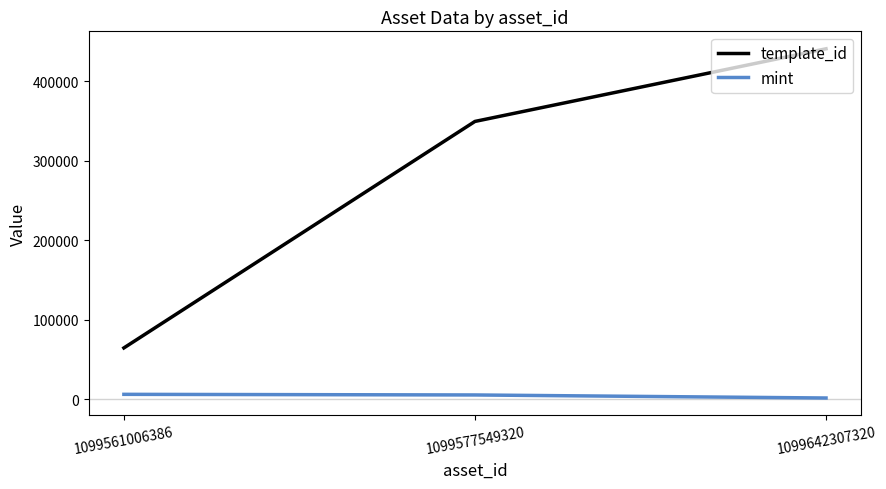

What is the difference between the second highest and minimum values in the template_id series?

284863